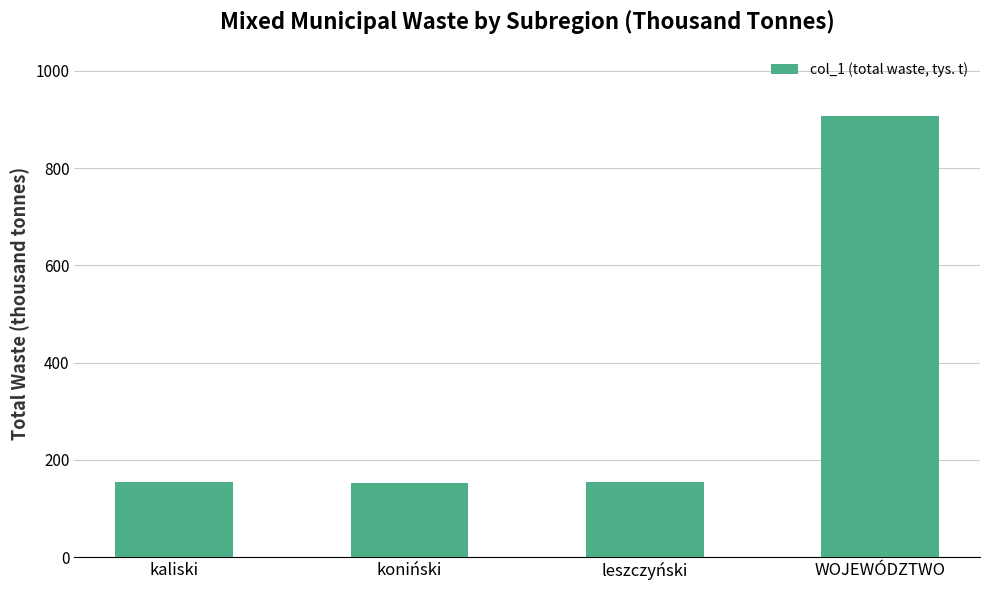

What is the change in value from koniński to WOJEWÓDZTWO?

+754.6